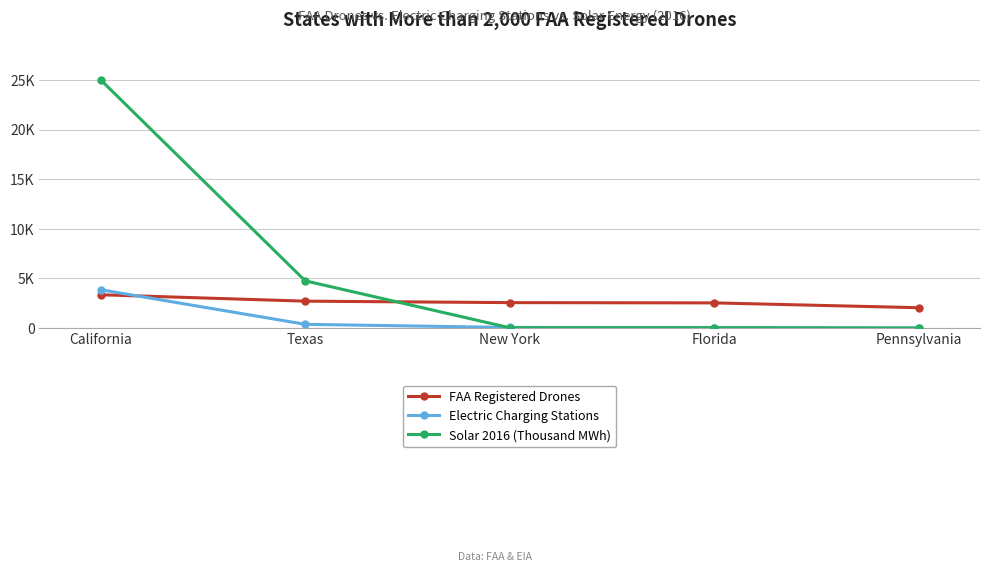

What are all the series names shown in the legend?

FAA Registered Drones, Electric Charging Stations, Solar 2016 (Thousand MWh)